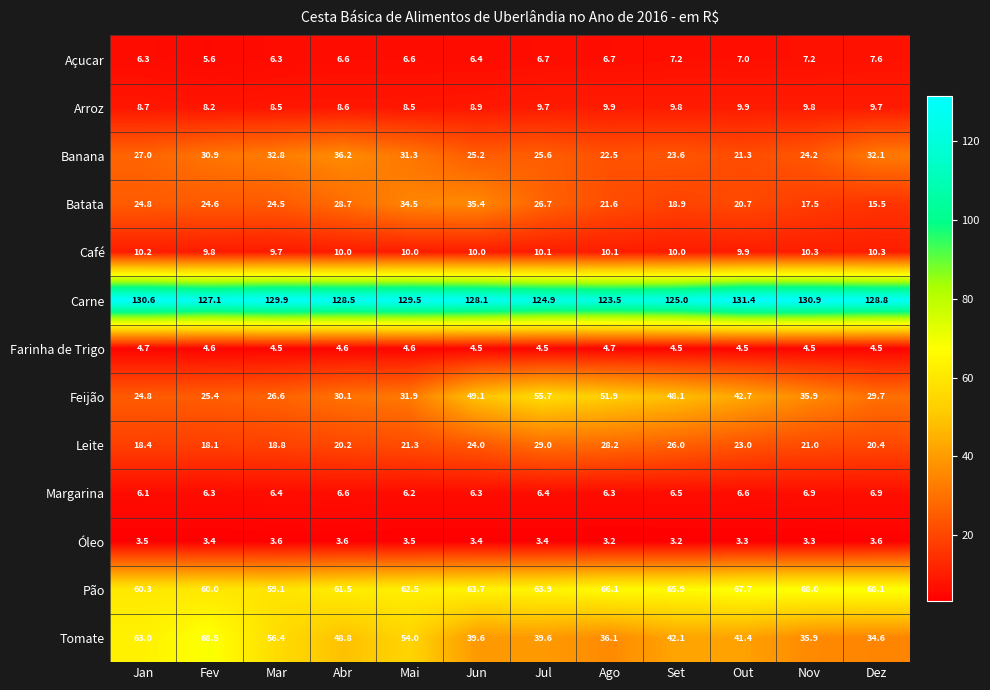

Between Abr and Mai, which series saw the biggest shift?

Batata